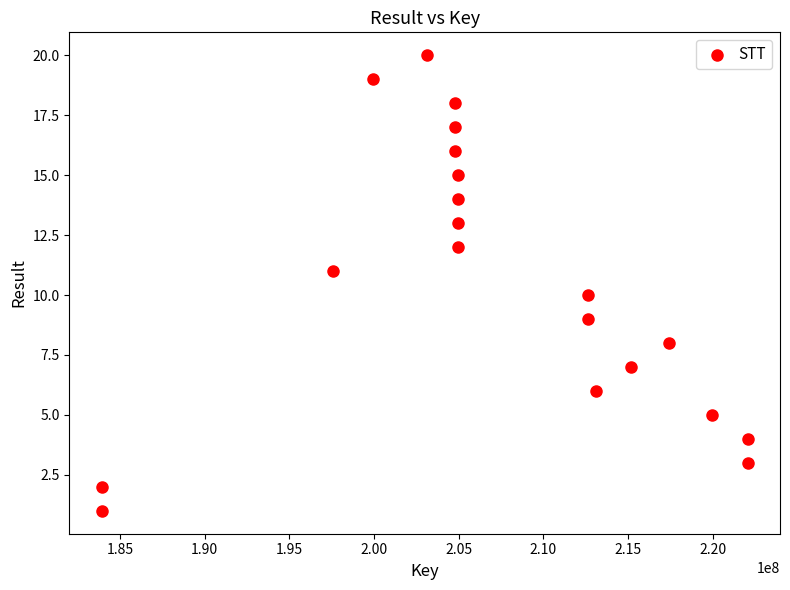

What is the range of X values (max minus min)?

38147666